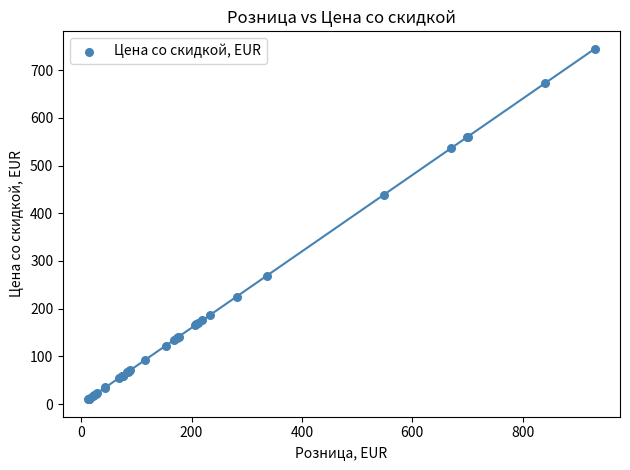

What Y value in the scatter plot is closest to 377?

438.5